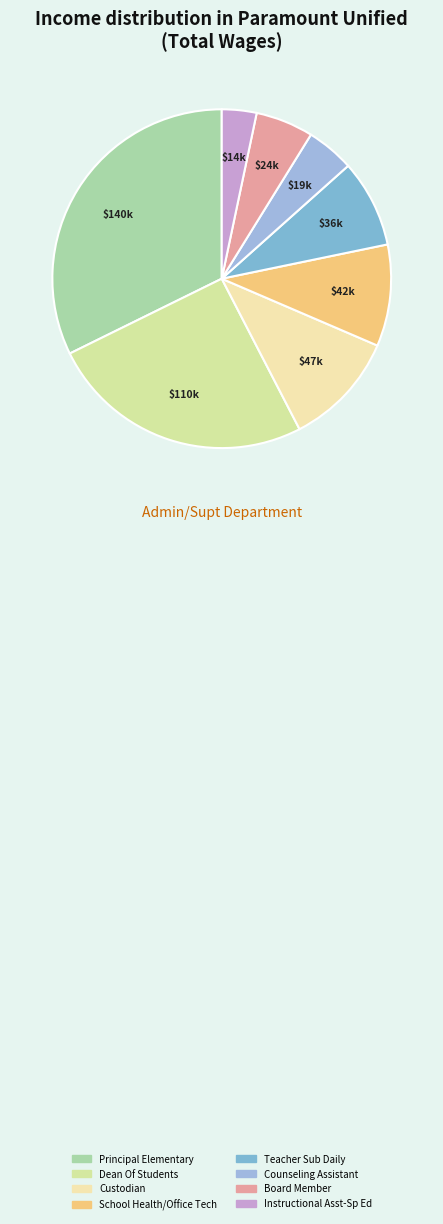

What percentage is the Dean Of Students slice, to the nearest percent?

25%